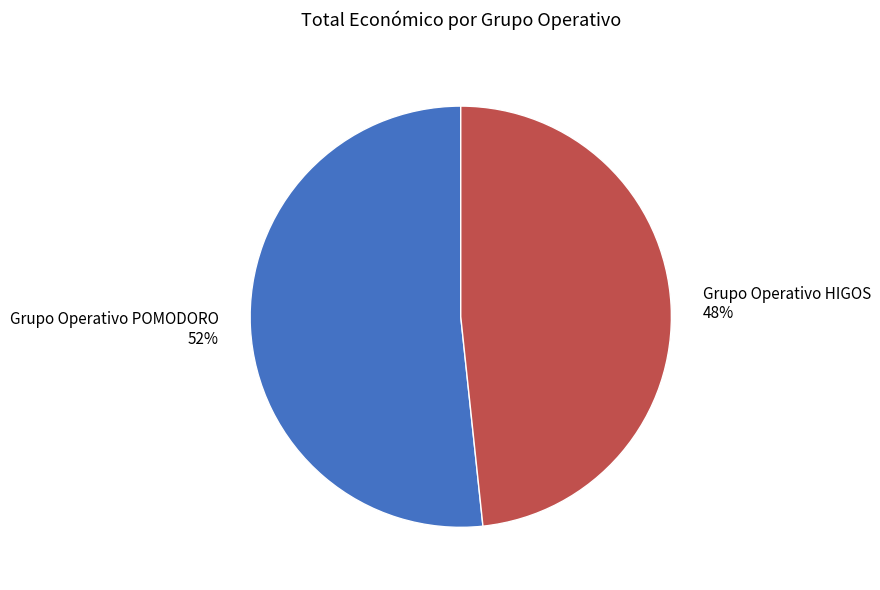

What percentage is the Grupo Operativo HIGOS slice, to the nearest percent?

48%